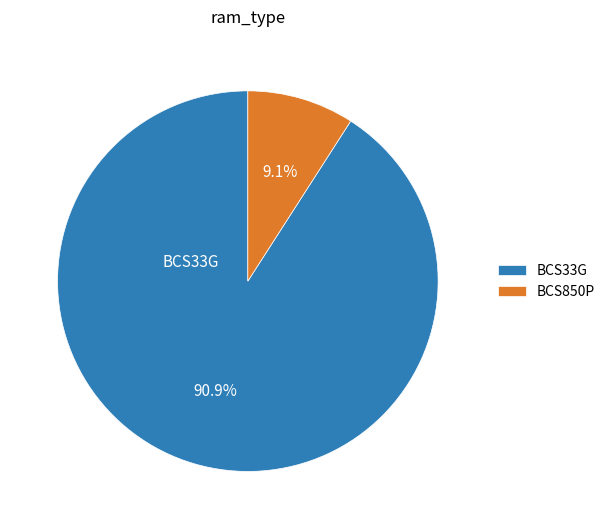

What is the majority slice?

BCS33G